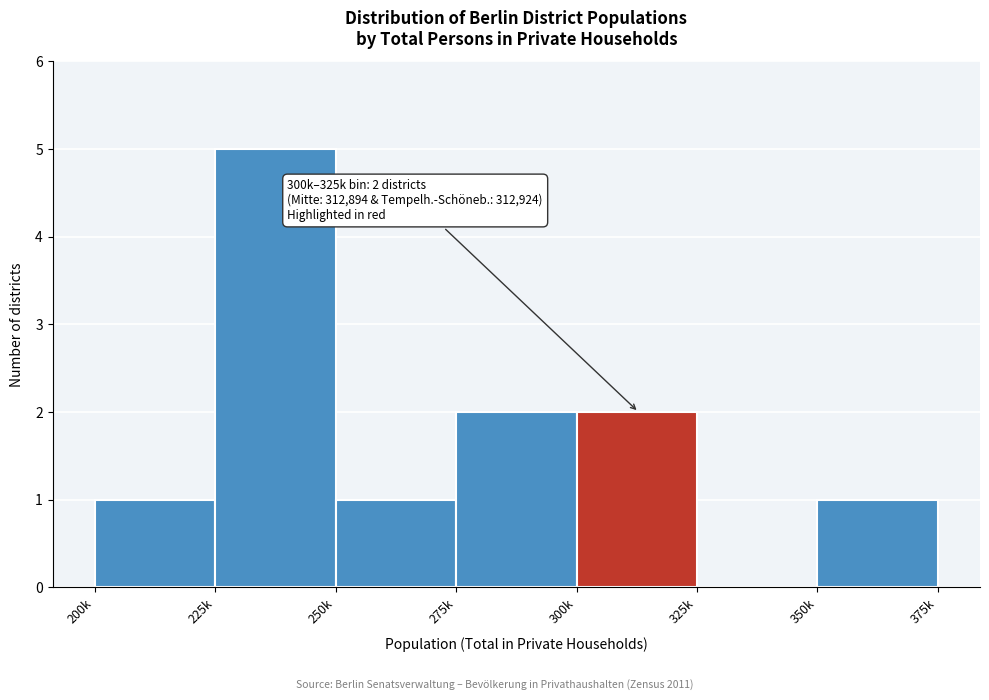

Reading left to right, transcribe all the data shown in this chart.

200k=1	225k=5	250k=1	275k=2	300k=2	325k=0	350k=1